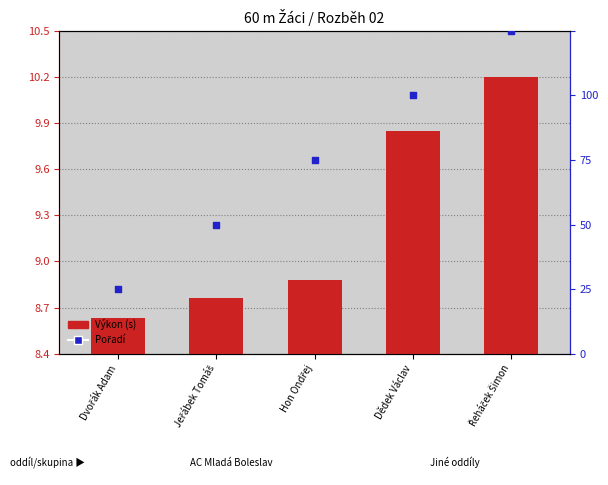

At which category is the sum across all series the highest?

Řeháček Šimon